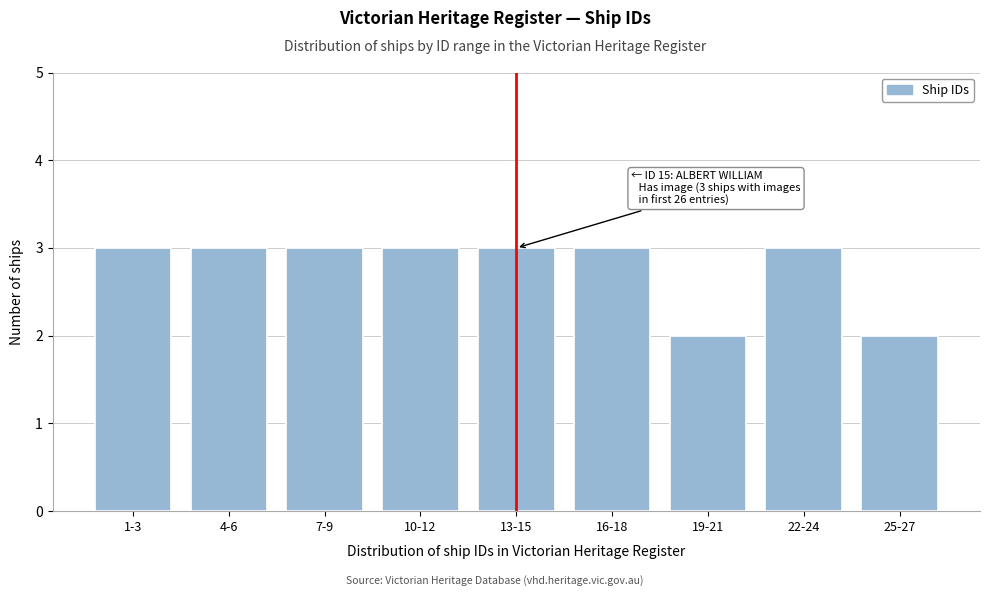

Reading right to left, extract all data points from this chart.

2	3	2	3	3	3	3	3	3